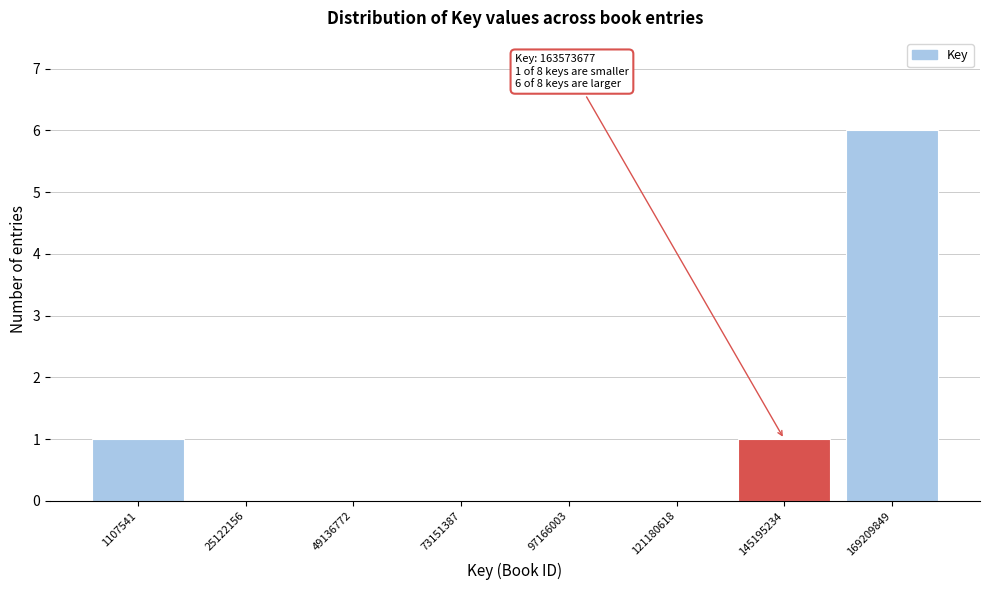

Reading right to left, what are all the values shown in this chart?

169209849=6	145195234=1	121180618=0	97166003=0	73151387=0	49136772=0	25122156=0	1107541=1